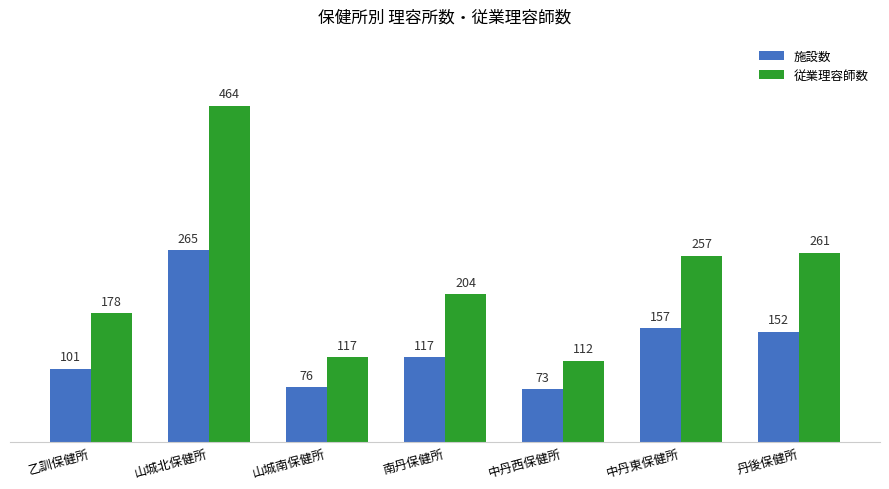

At how many categories does at least one series exceed 174?

5